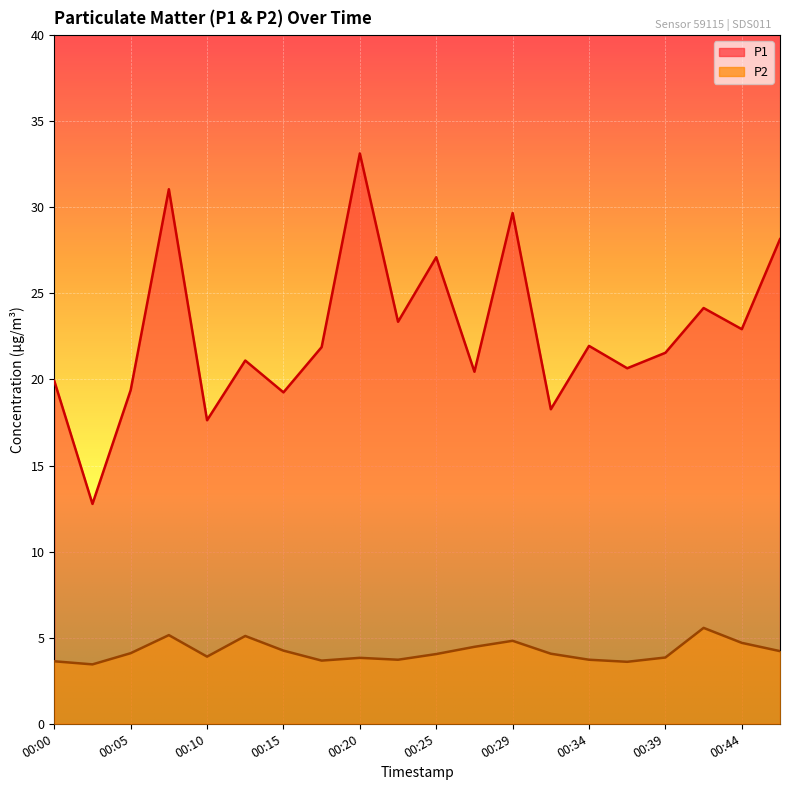

True or false: P1 and P2 cross at least once.

False